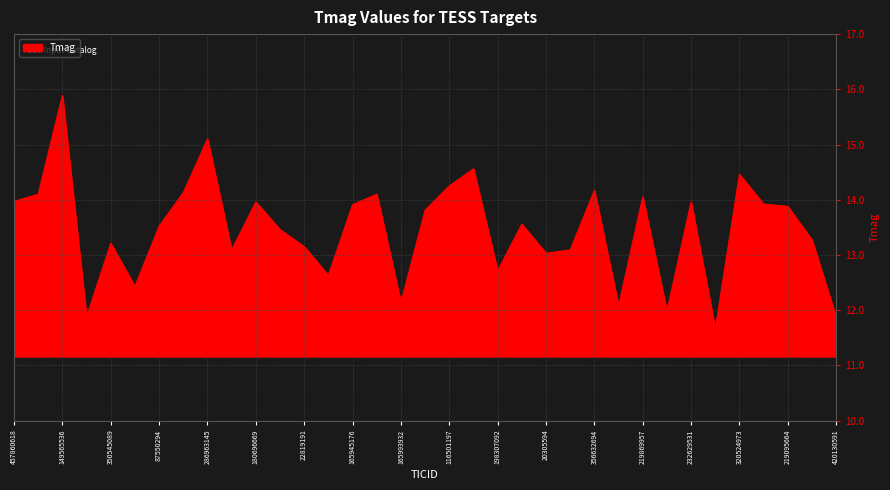

How many categories are shown in the chart?

35